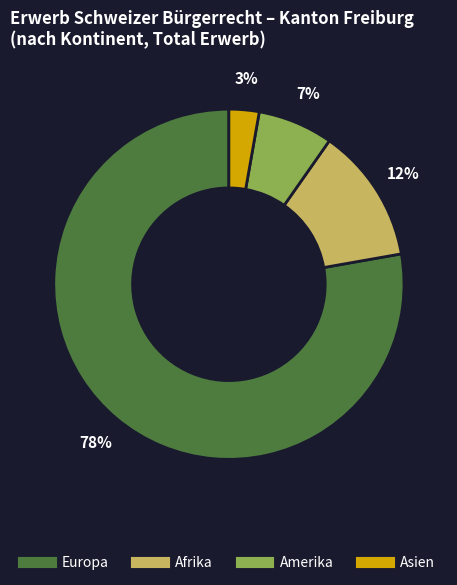

Which category accounts for the majority?

Europa